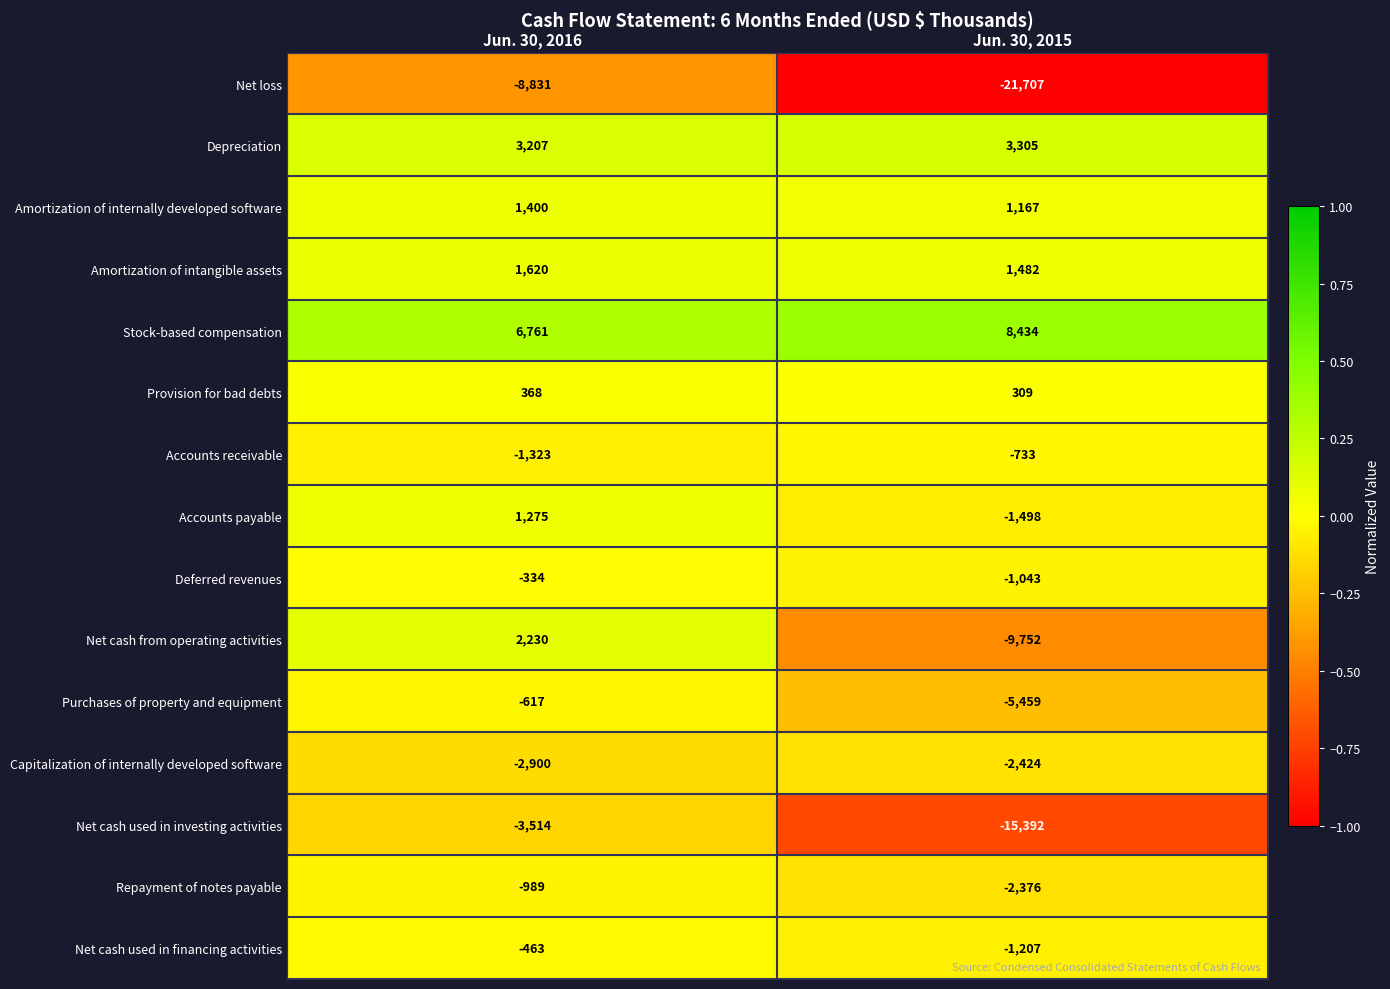

Which label corresponds to the smallest value in the chart?

Jun. 30, 2015